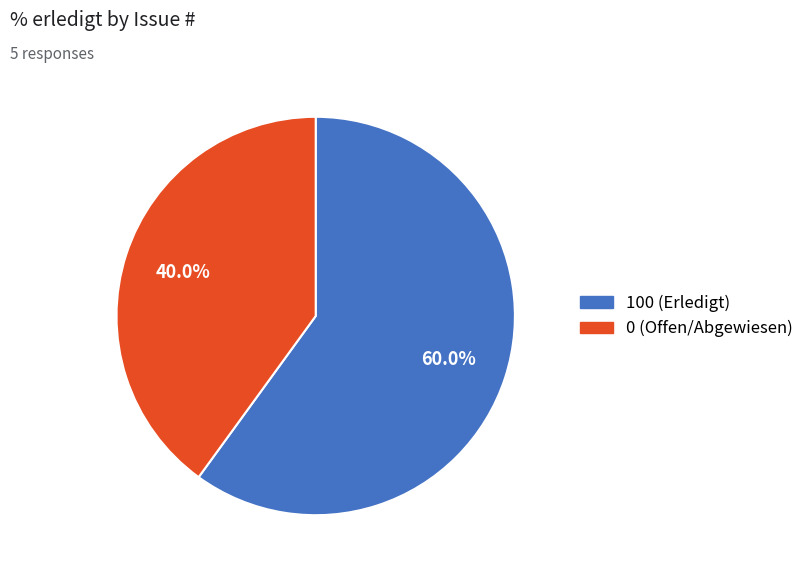

Is there a majority slice in this chart?

Yes